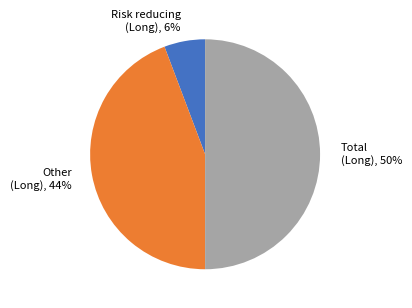

Which category has the biggest portion of the pie?

Total (Long)